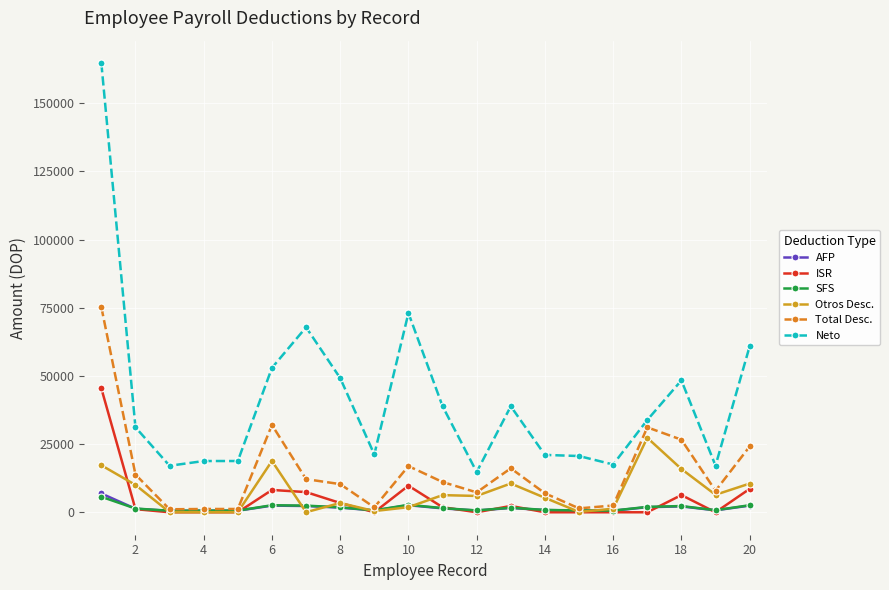

True or false: Total Desc. has more than 1 points higher than both neighbors.

True